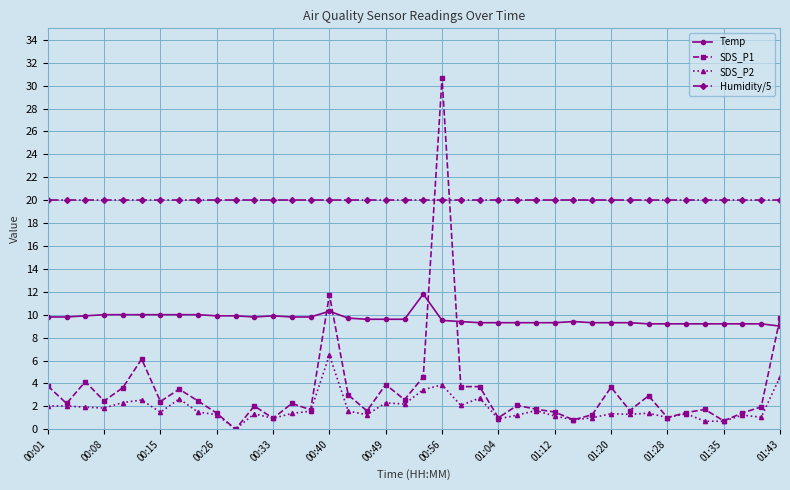

How many times do Humidity/5 and SDS_P1 cross each other?

2